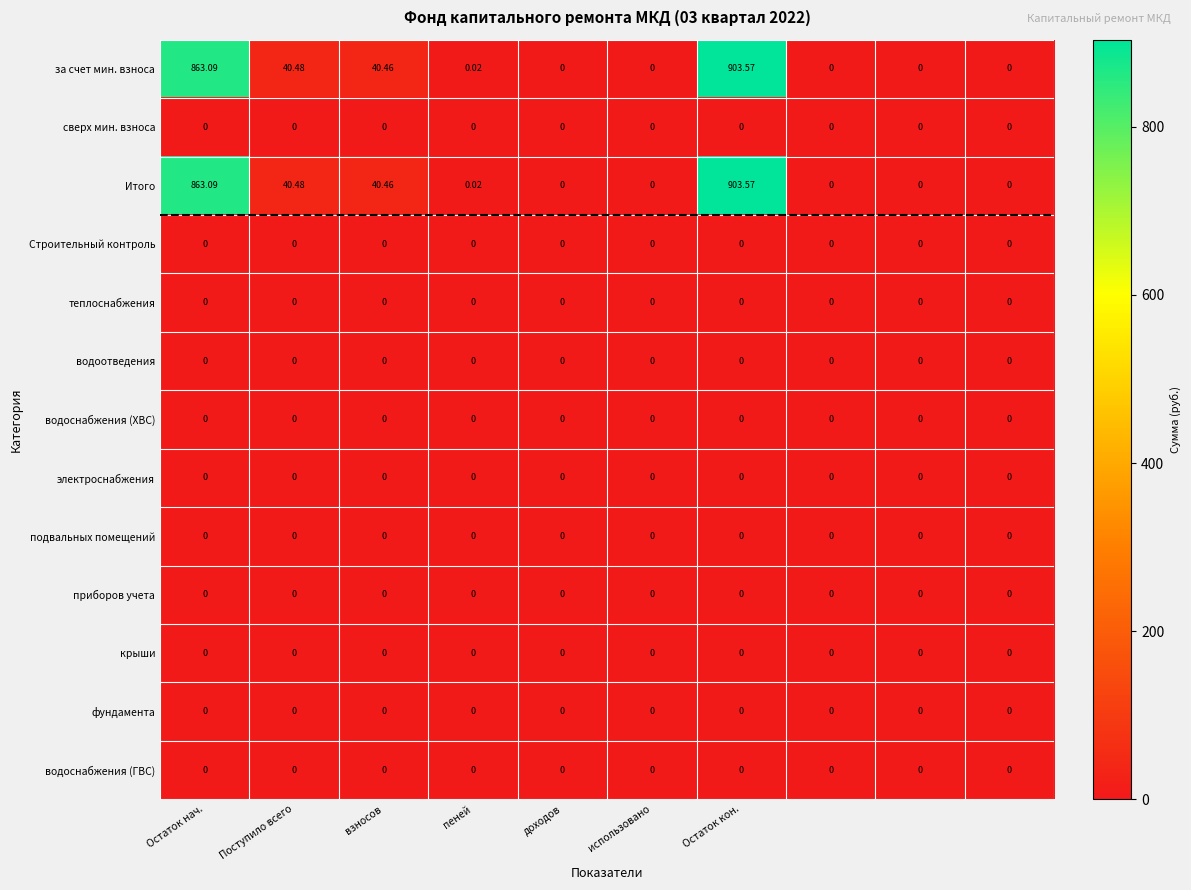

How many distinct data groups are displayed?

13